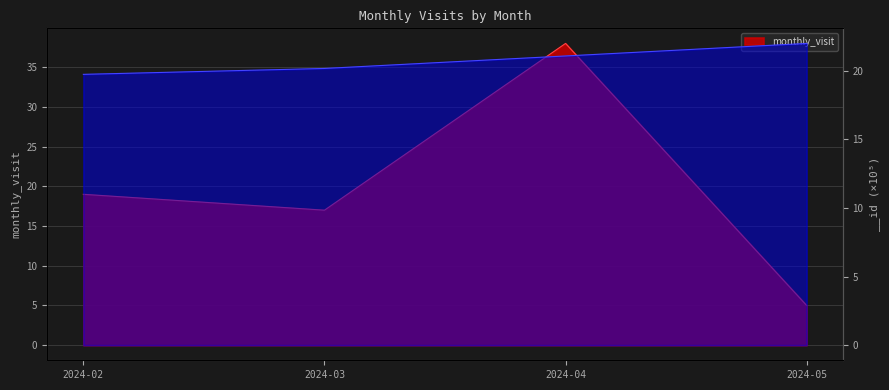

Rank the series by their maximum value, from highest to lowest.

monthly_visit, __id